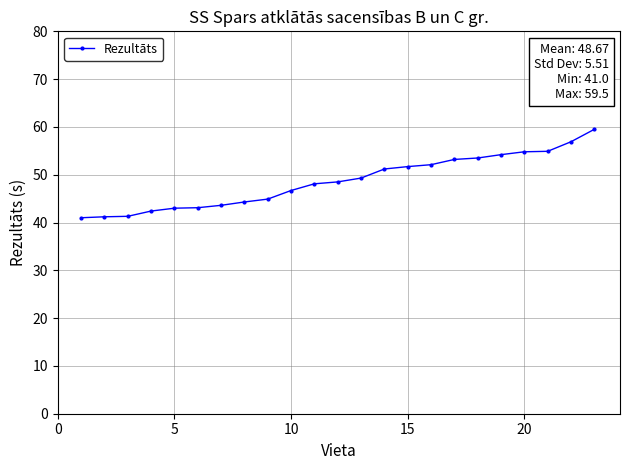

What is the difference between the maximum and minimum values?

18.5